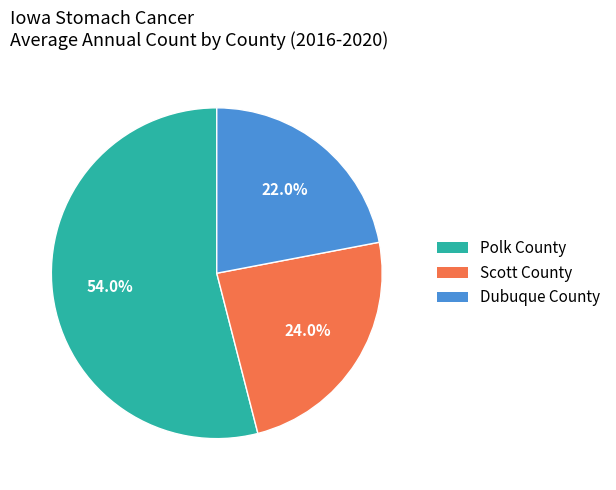

Does any single category account for the majority?

Yes